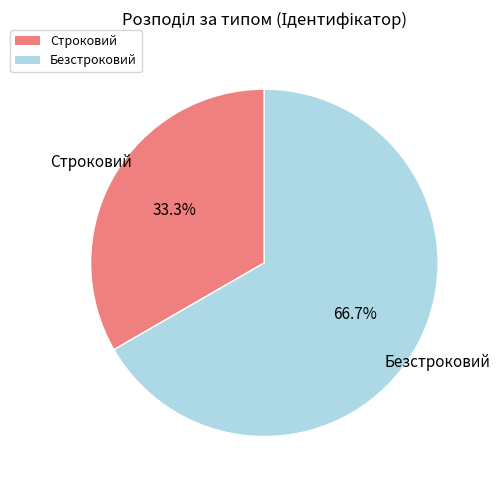

Which slice represents more than half of the pie?

Безстроковий